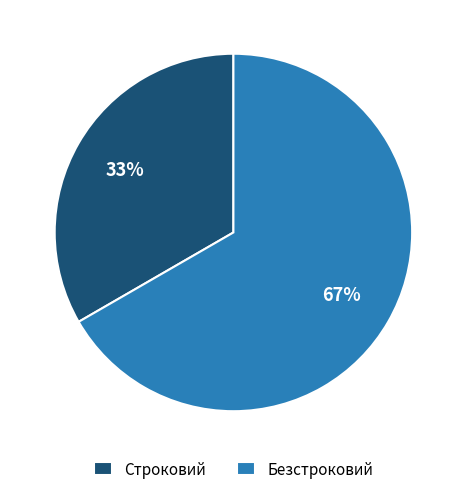

Between Безстроковий and Строковий, which is larger?

Безстроковий